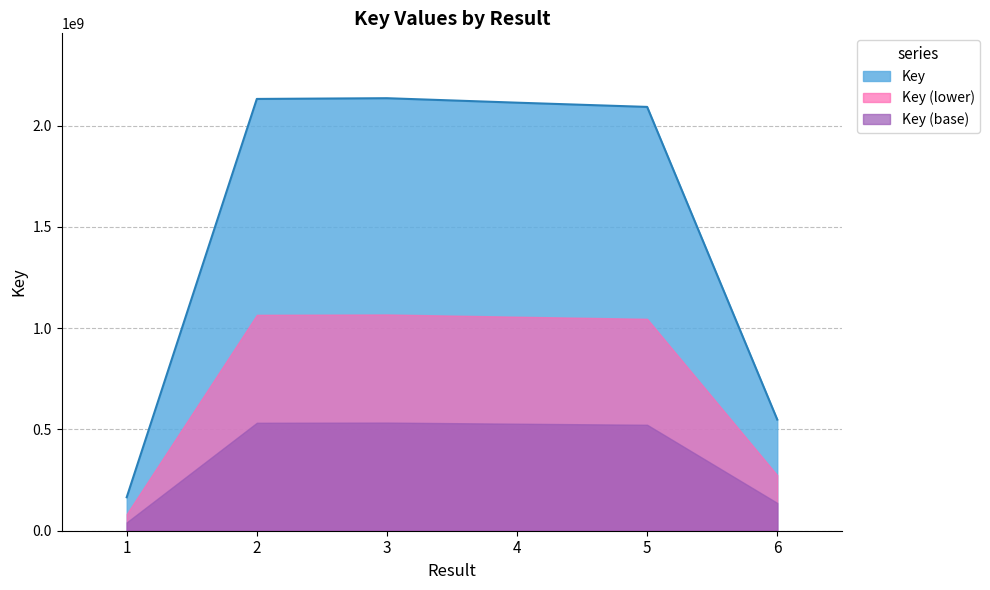

What is the difference between the maximum and minimum values?

1970695537